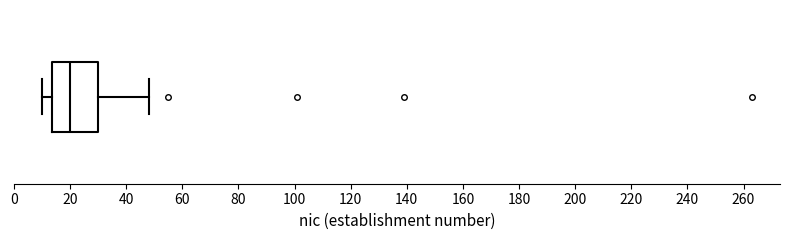

Transcribe this box plot: give where the median line is, the range the box spans, and where the two whiskers end, as read against the x-axis. The values are not printed on the chart, so give them approximately, as read against the axis.

median 20, box 14 to 30, whiskers 10 to 48